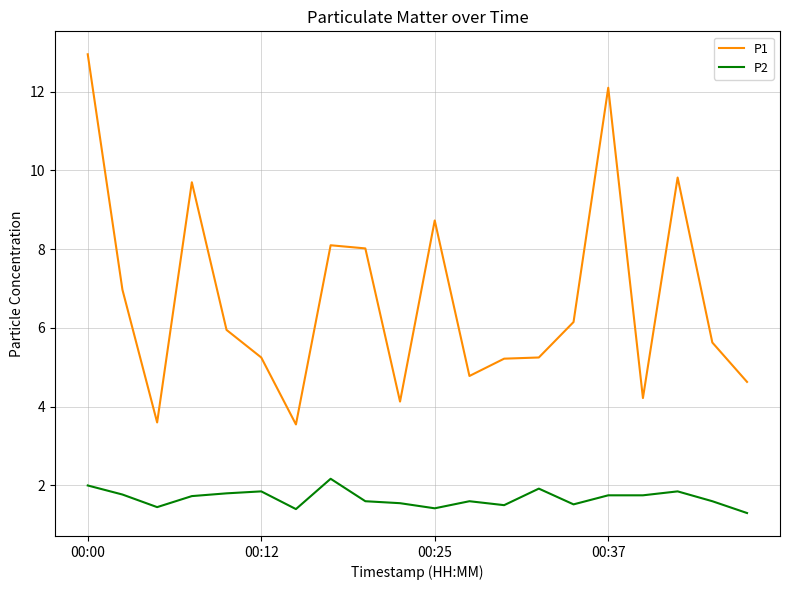

Which series has the largest total across all categories?

P1